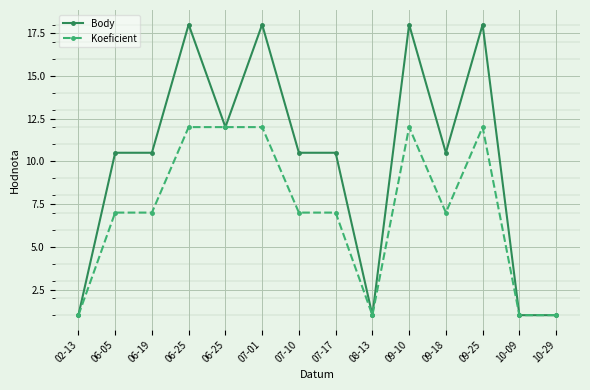

True or false: Body and Koeficient intersect in this chart.

False